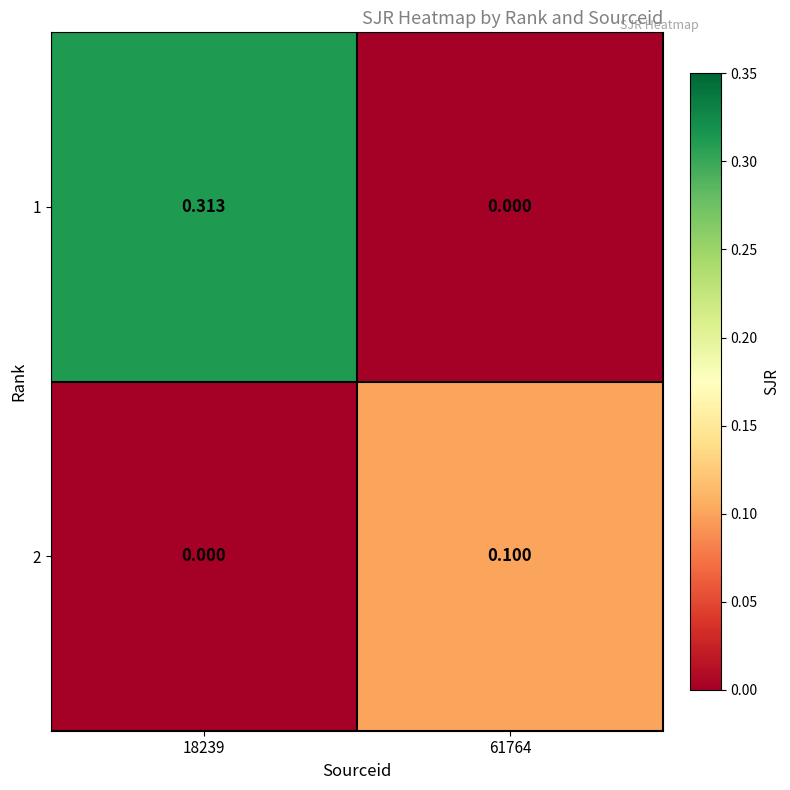

Is the value of 1 at 61764 greater than the value of 2 at 61764?

No